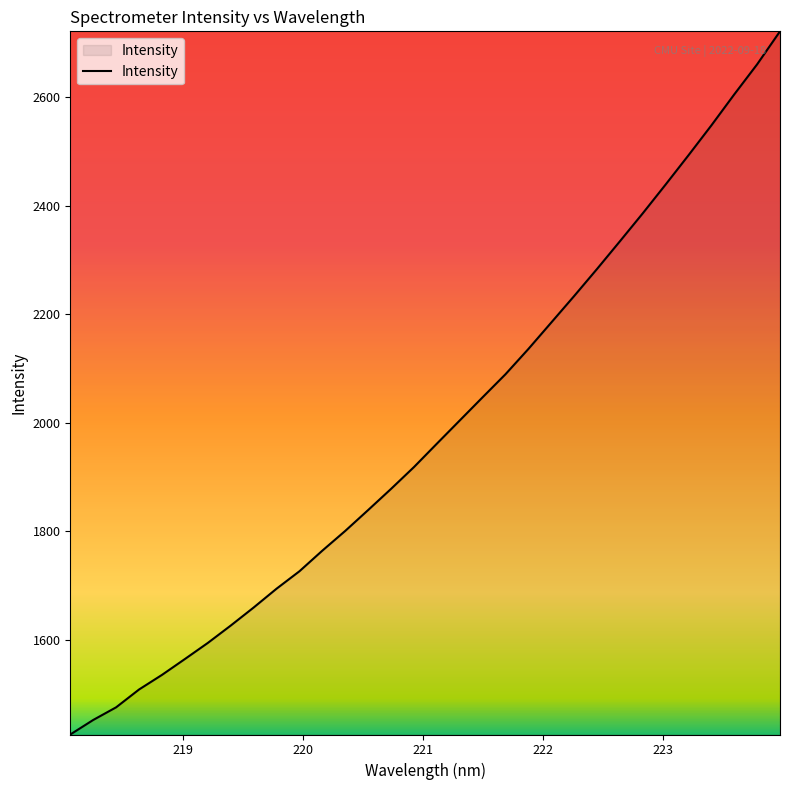

What is the smallest value displayed?

1425.7